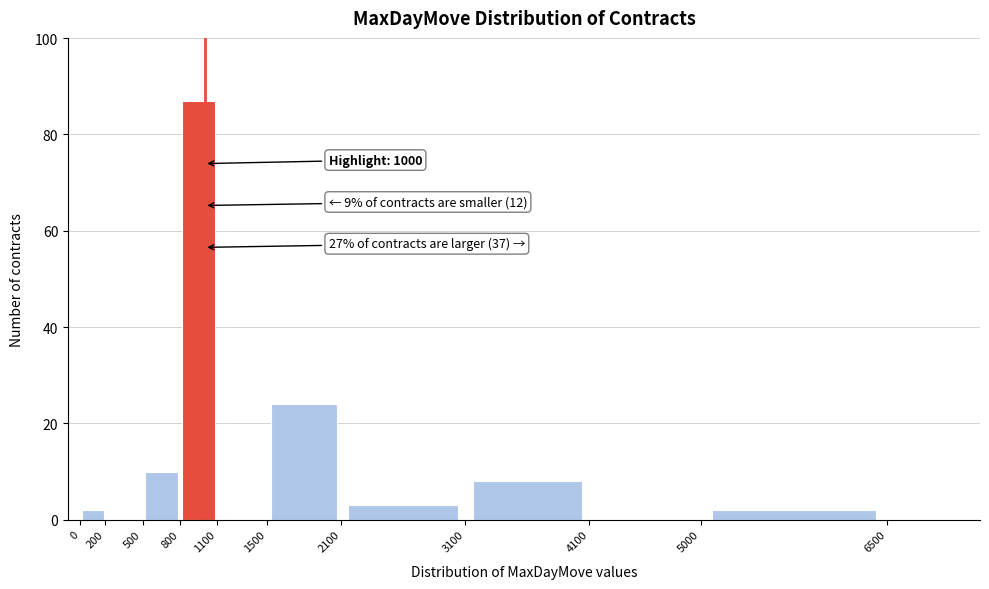

Over which range of the x-axis is the bar tallest?

800 to 1100